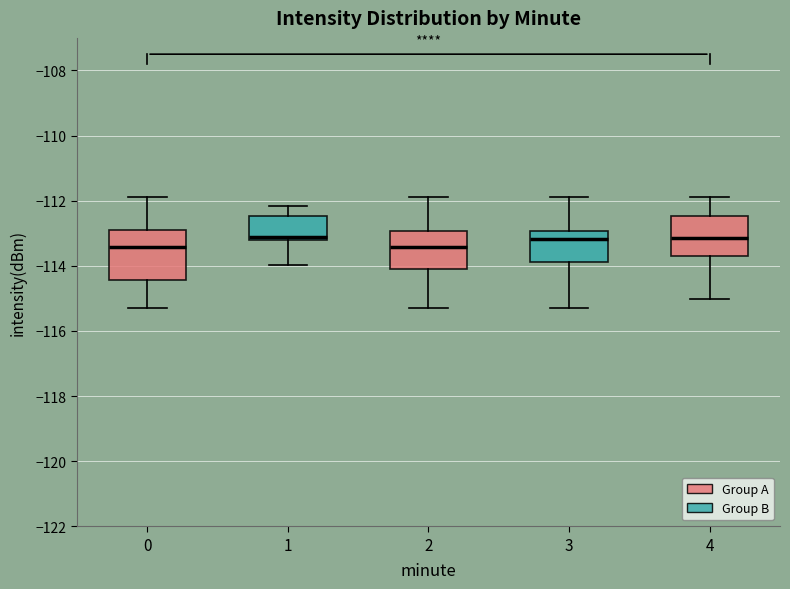

Where is the lower edge of the box at x = 3 on the y-axis? The values are not printed on the chart, so give them approximately, as read against the axis.

-113.8